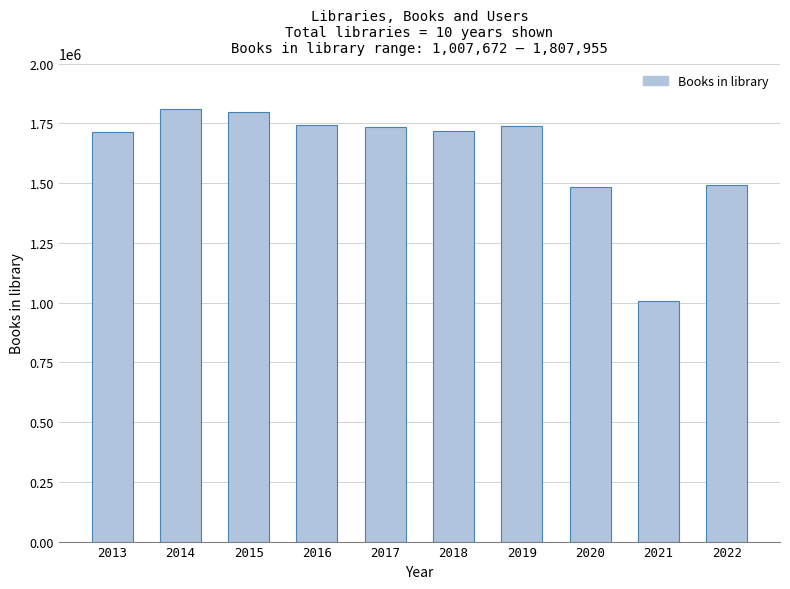

True or false: the data shows 2633559 at 2018.

False